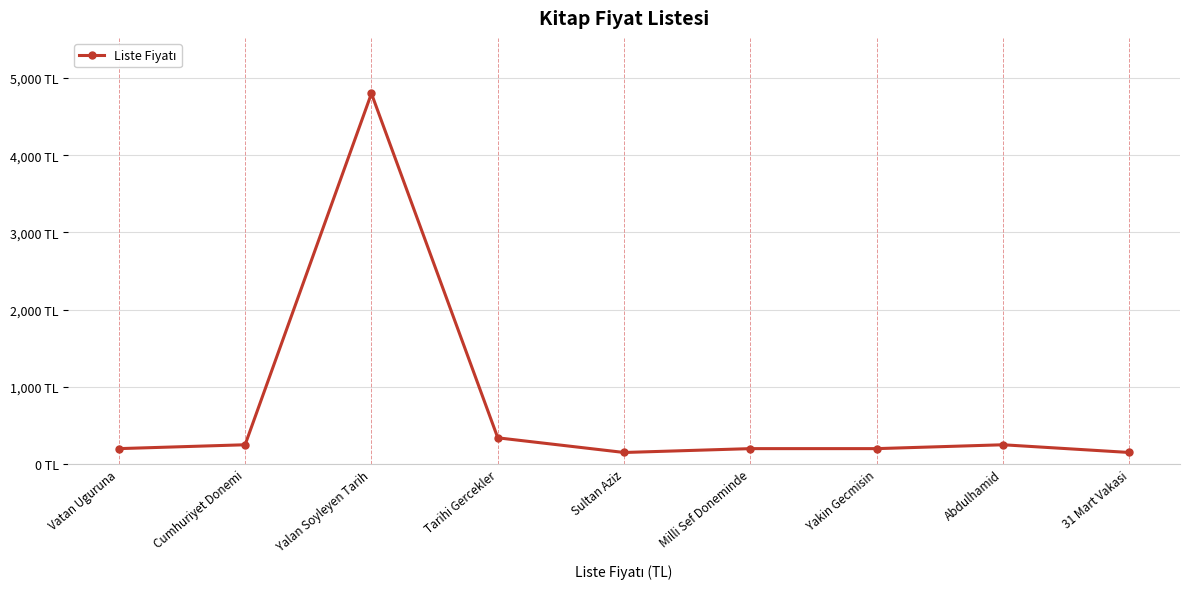

Where does the data first go above 200?

Cumhuriyet Donemi